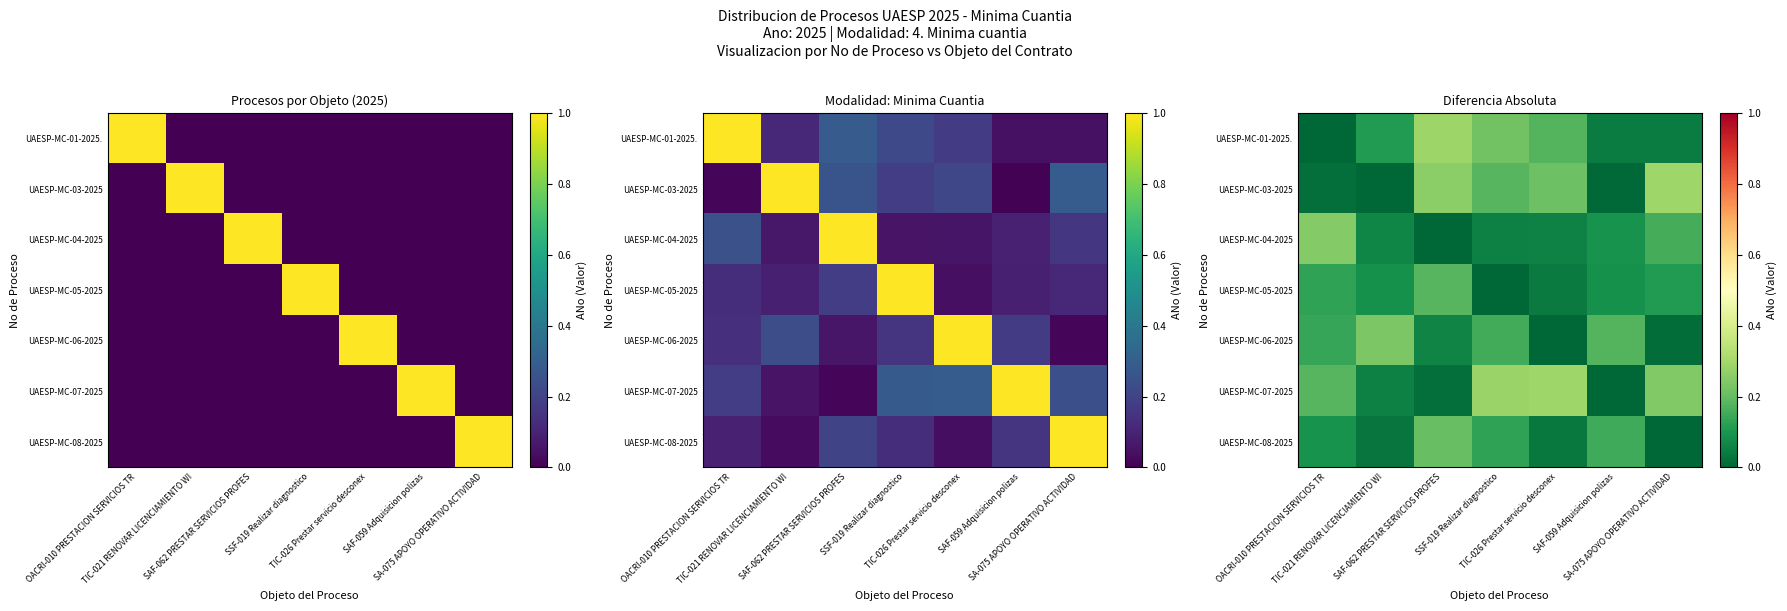

What is the highest value of the UAESP-MC-01-2025. series?

0.3